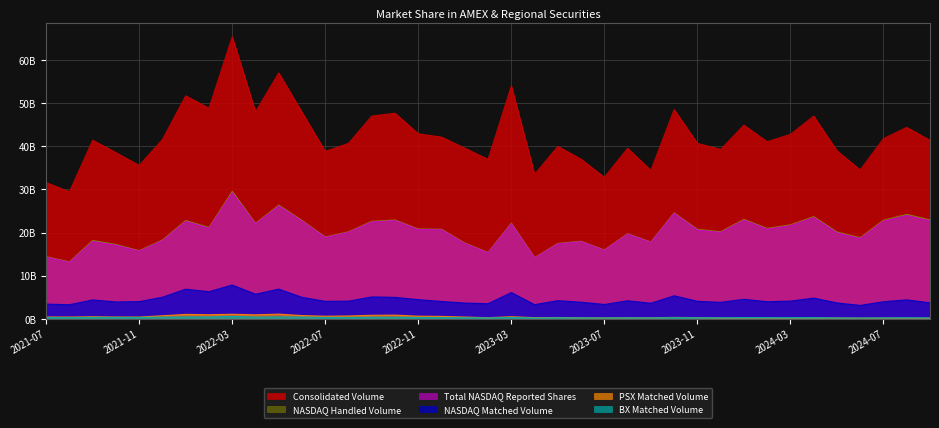

At how many categories does at least one series exceed 30?

38